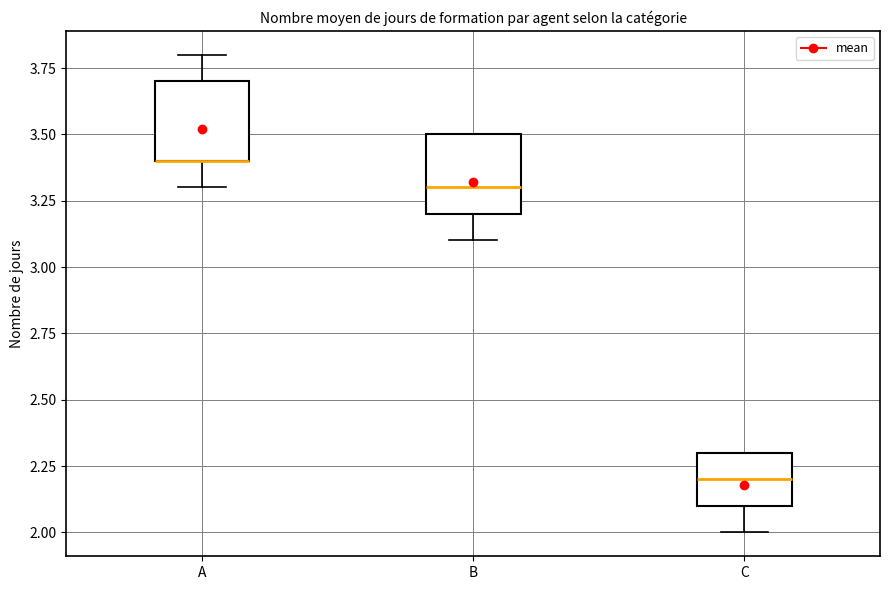

Where is the upper edge of the box for C on the y-axis? The values are not printed on the chart, so give them approximately, as read against the axis.

2.3